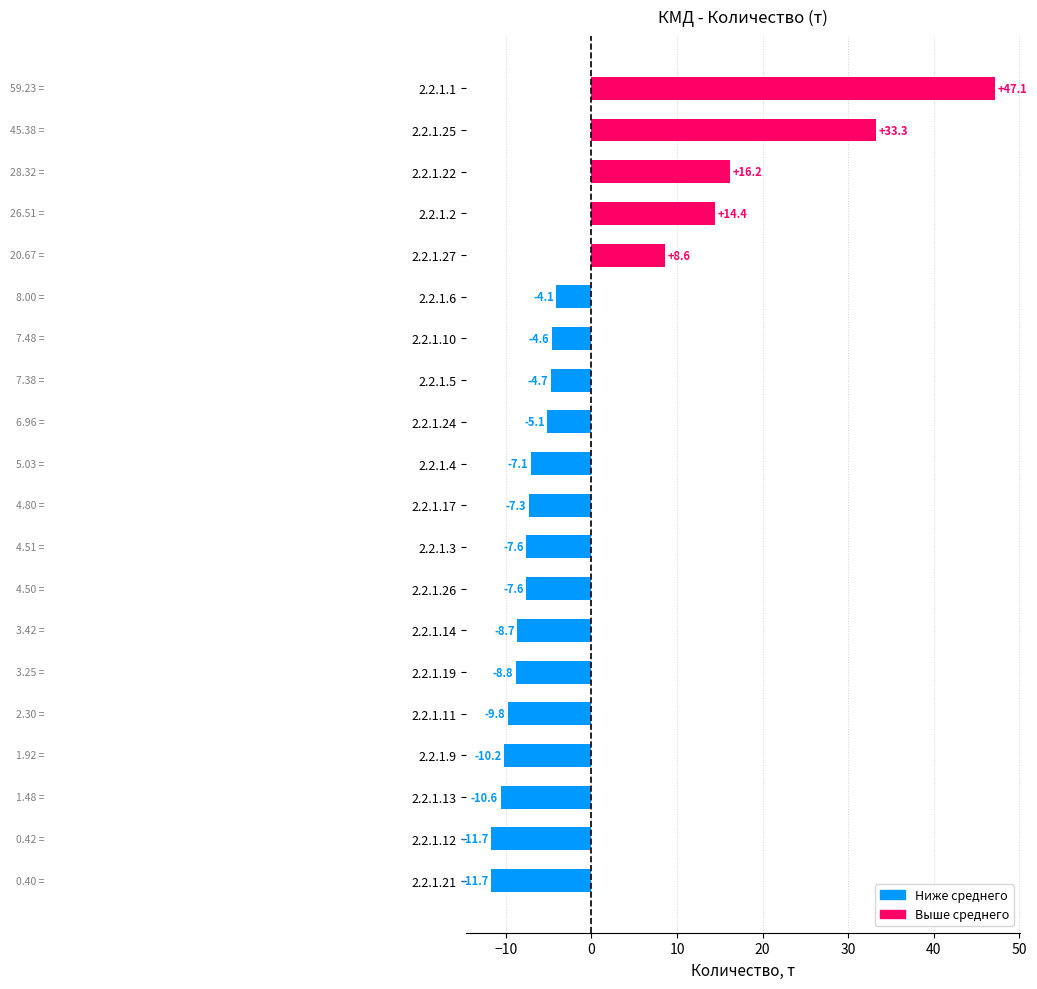

What is the difference between the values at 2.2.1.21 and 2.2.1.13?

1.1